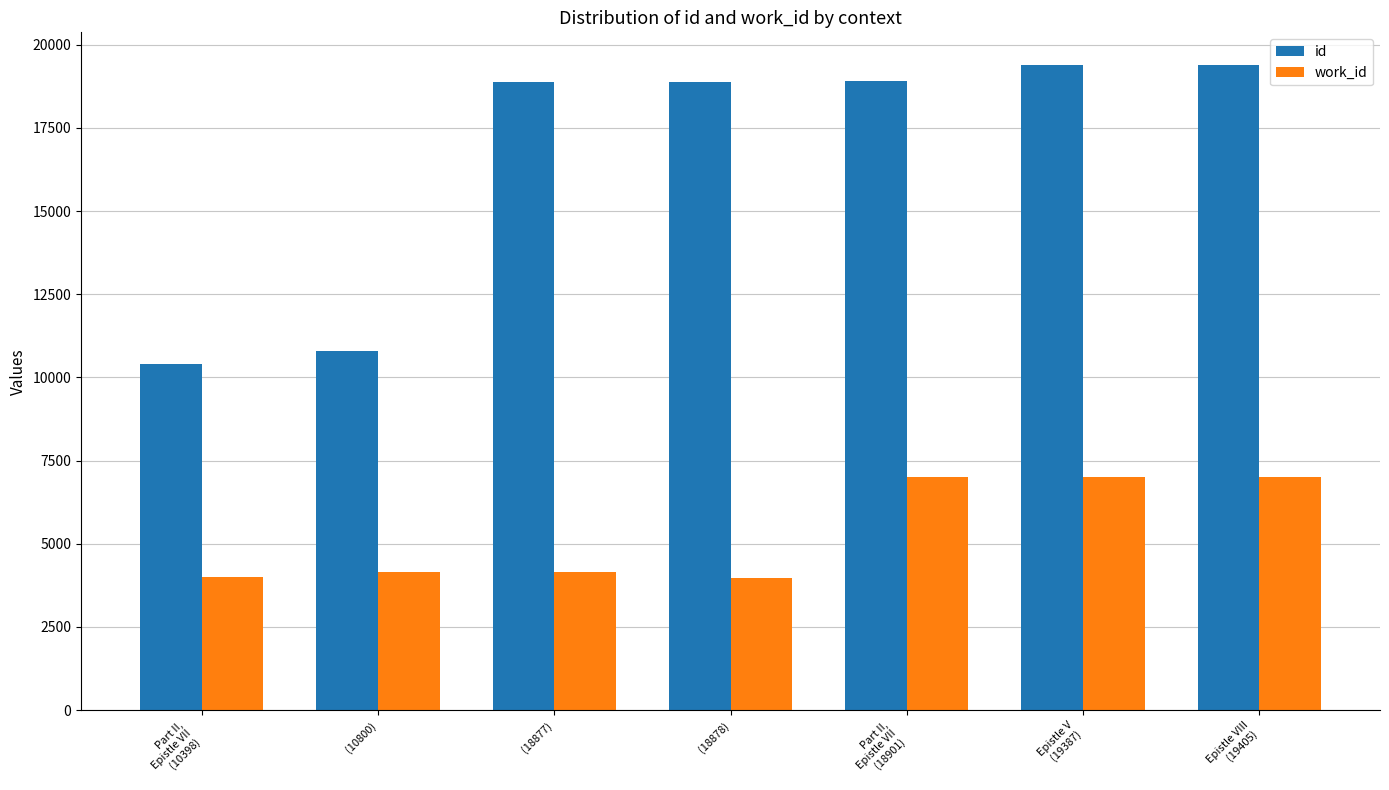

At how many categories does at least one series exceed 13931?

5